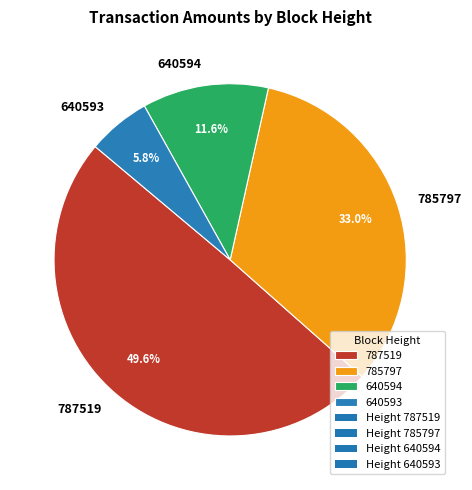

How many segments does this pie chart have?

4